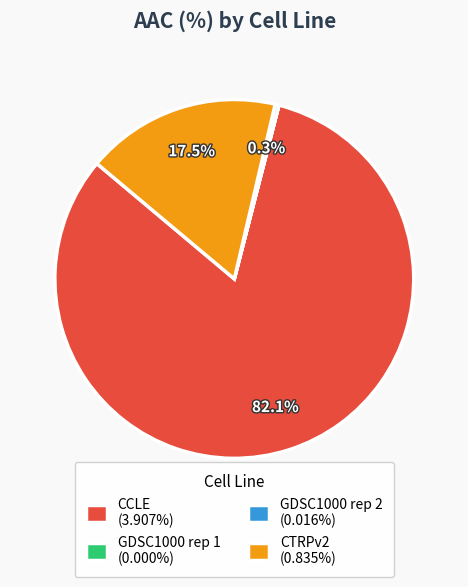

What is the total percentage of CCLE (3.907%) and CTRPv2 (0.835%)?

99.7%